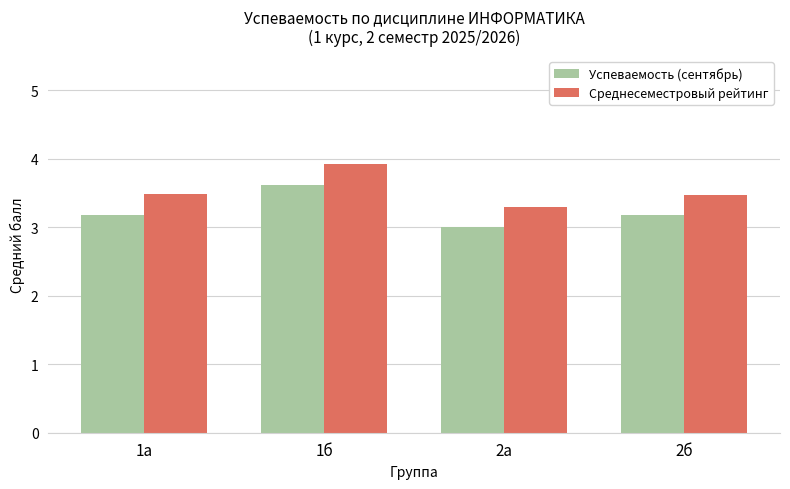

Reading right to left, list all the values displayed in this chart.

Успеваемость (сентябрь): 2б=3.2	2а=3.0	1б=3.6	1а=3.2
Среднесеместровый рейтинг: 2б=3.5	2а=3.3	1б=3.9	1а=3.5